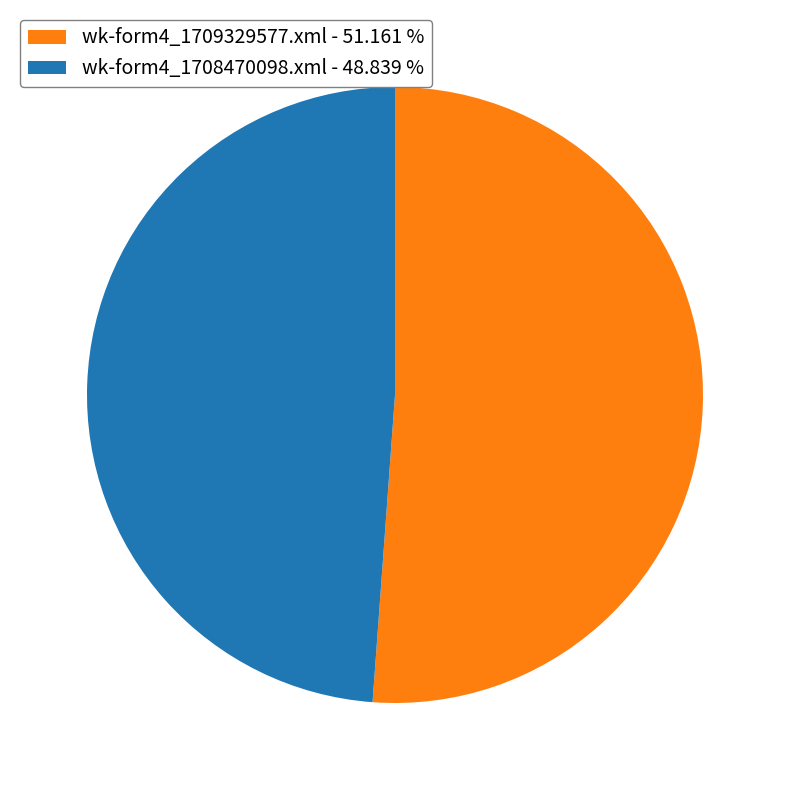

Approximately how many times larger is the value at wk-form4_1709329577.xml compared to wk-form4_1708470098.xml?

1.0